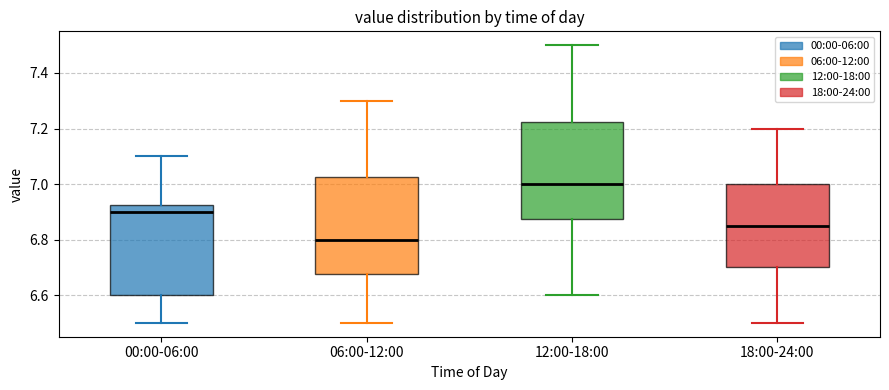

Reading left to right, transcribe this box plot: for each box, give where its median line is, the range the box spans, and where its two whiskers end, as read against the y-axis. The values are not printed on the chart, so give them approximately, as read against the axis.

00:00-06:00: median 6.90, box 6.60 to 6.92, whiskers 6.50 to 7.10
06:00-12:00: median 6.80, box 6.68 to 7.02, whiskers 6.50 to 7.30
12:00-18:00: median 7.00, box 6.88 to 7.22, whiskers 6.60 to 7.50
18:00-24:00: median 6.86, box 6.70 to 7.00, whiskers 6.50 to 7.20